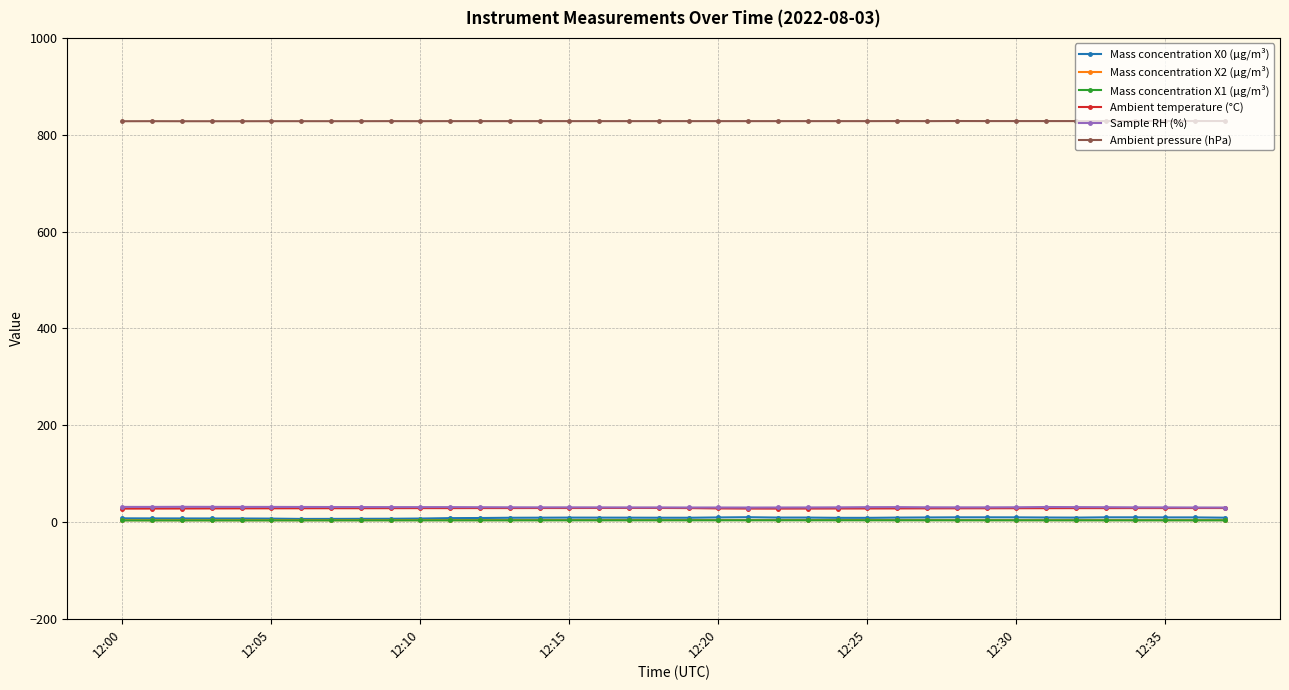

What is the smallest value displayed?

3.2